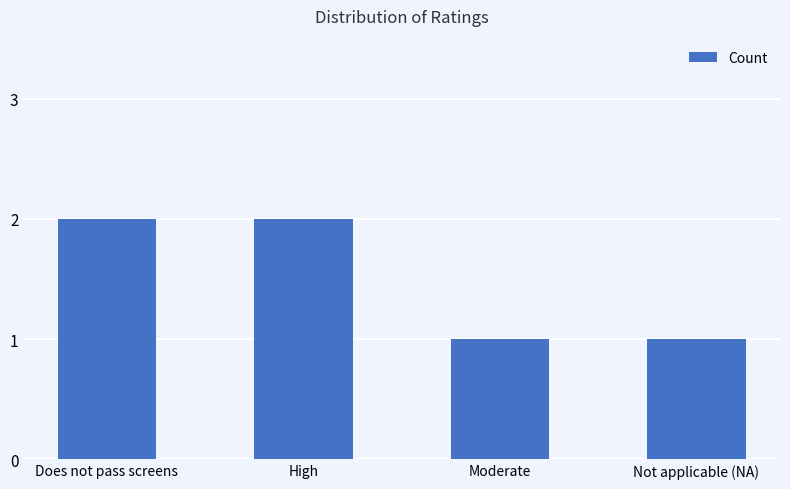

What is the ratio of the value at Does not pass screens to the value at High?

1.0